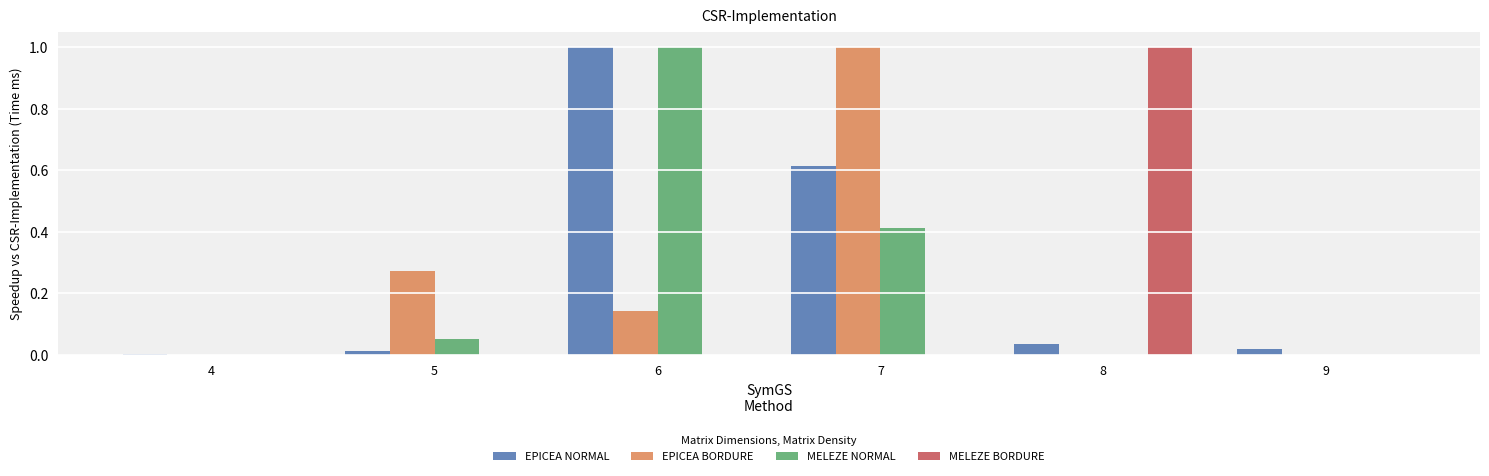

True or false: EPICEA BORDURE has a value of 0.0 at 8.

True